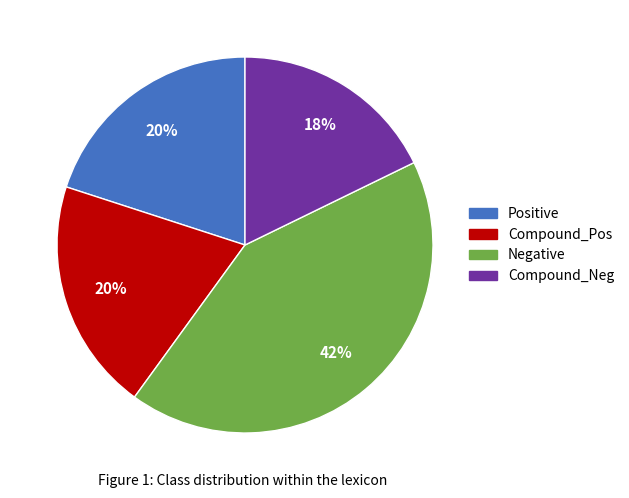

To the nearest percent, what is the difference between the largest and smallest slice percentages?

24%